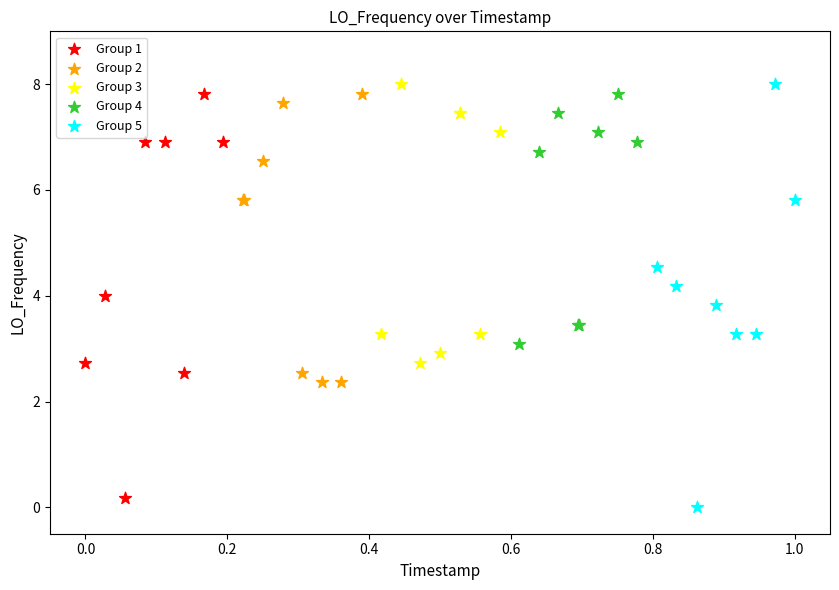

Which series contains the lowest Y value?

Group 5